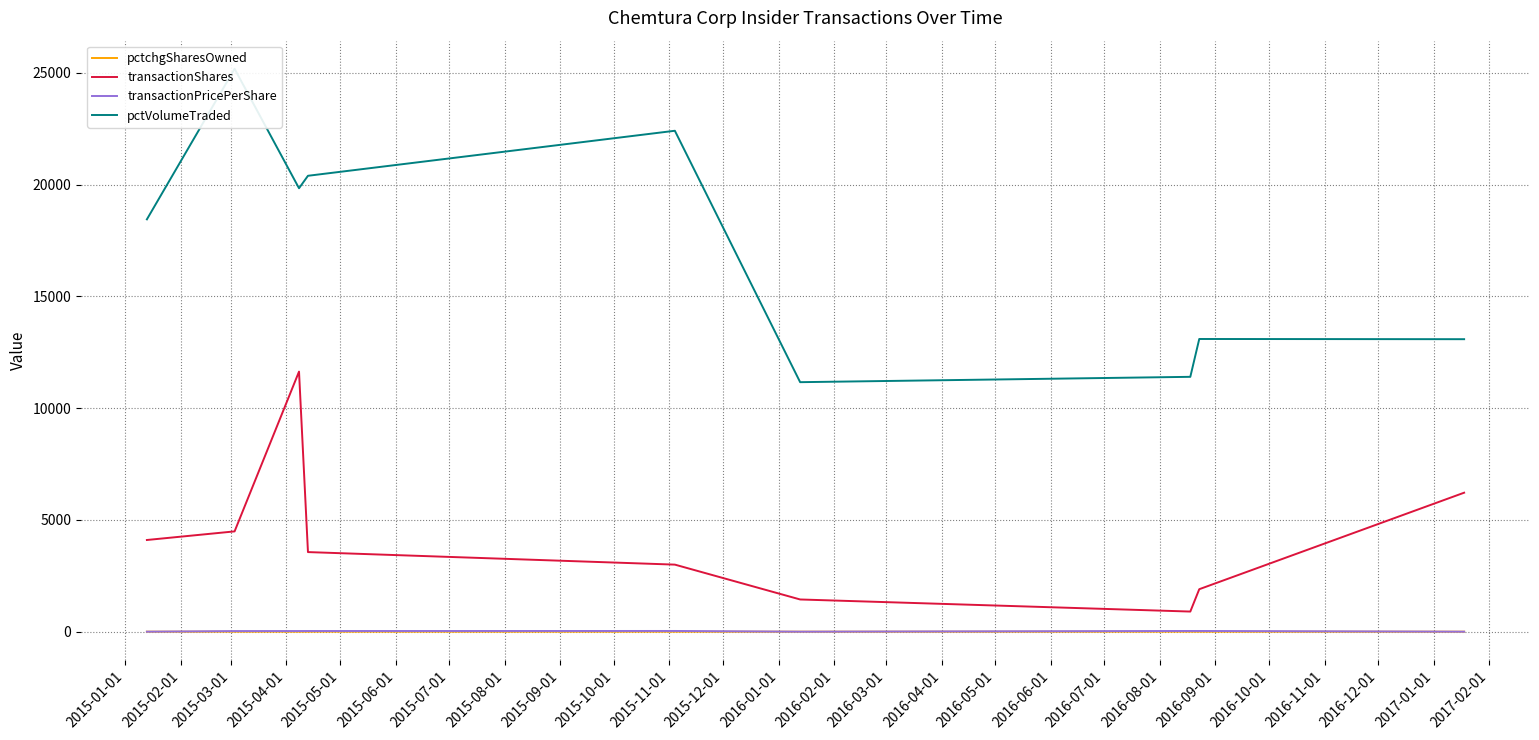

True or false: pctVolumeTraded and transactionPricePerShare intersect in this chart.

False